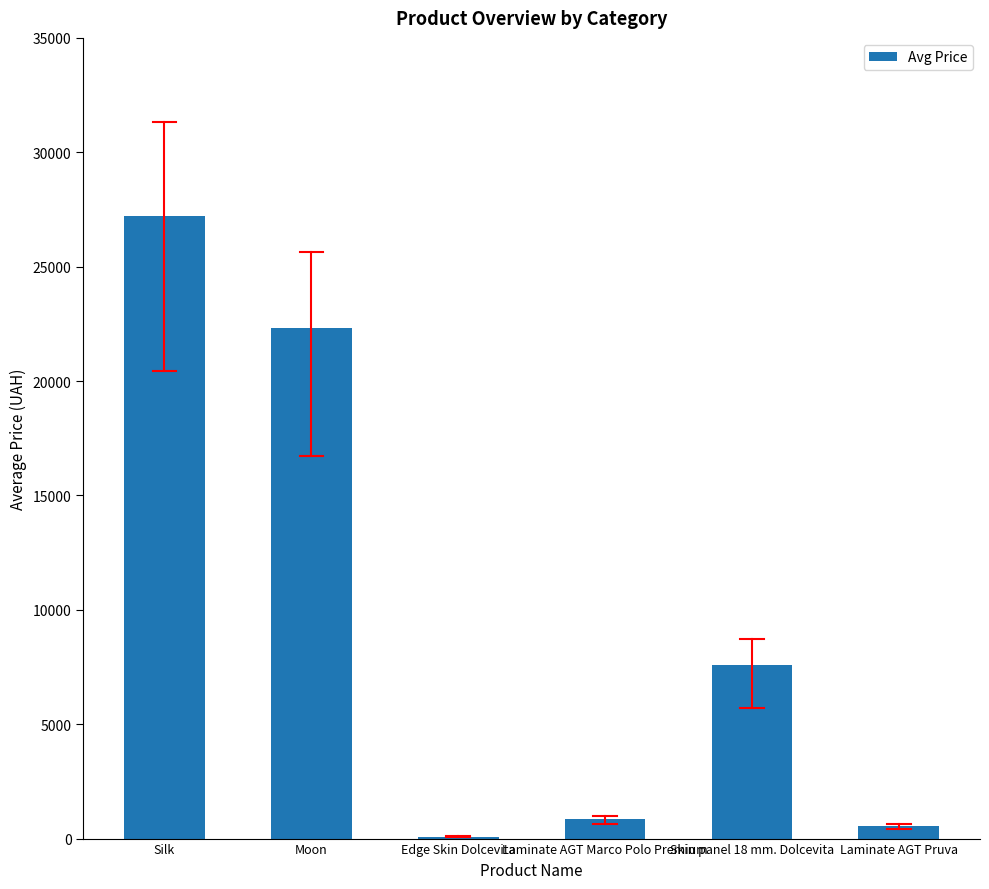

Read the value at Laminate AGT Pruva.

564.0